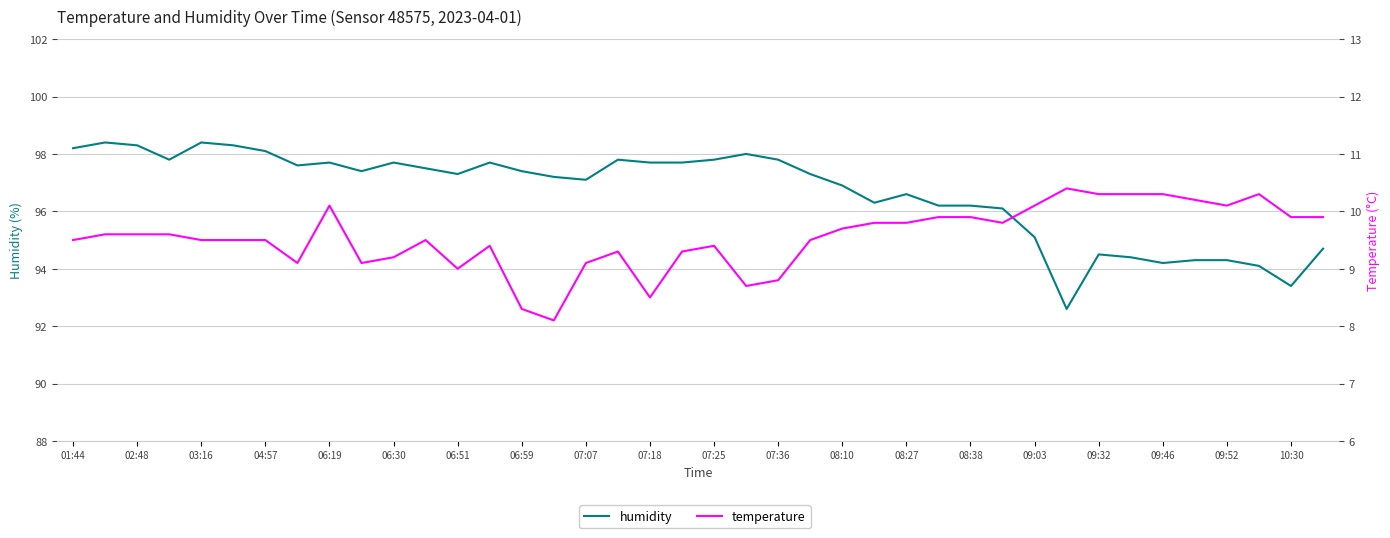

List the series in order of their peak value, lowest first.

temperature, humidity